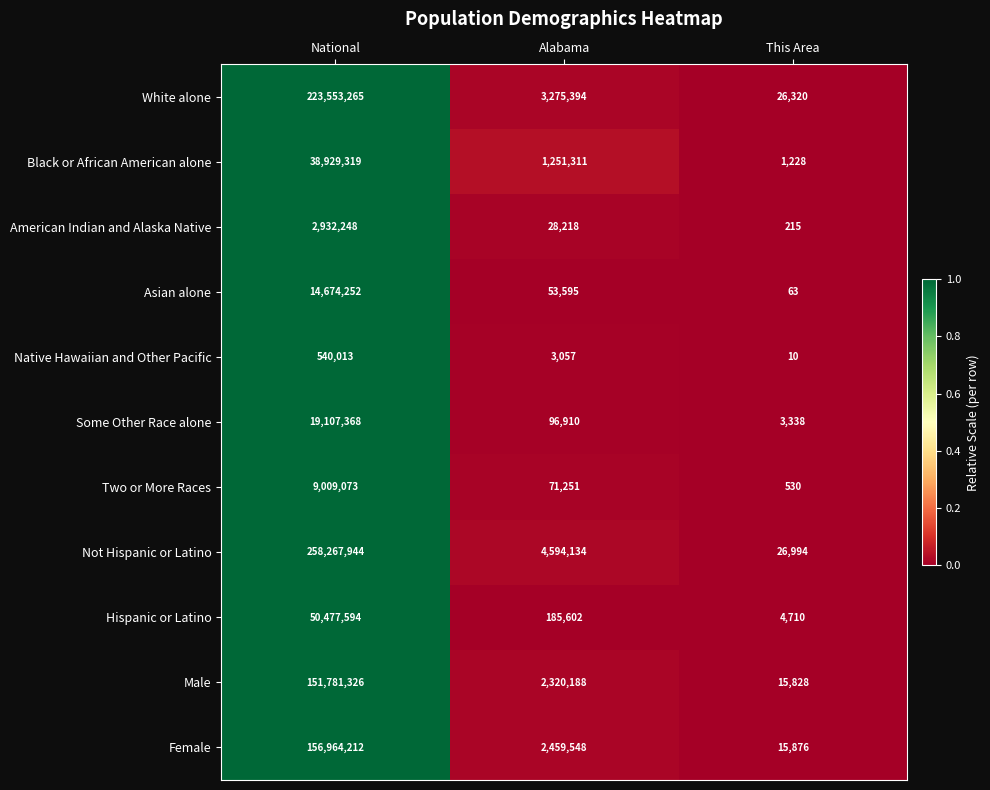

Which label corresponds to the smallest value in the chart?

This Area